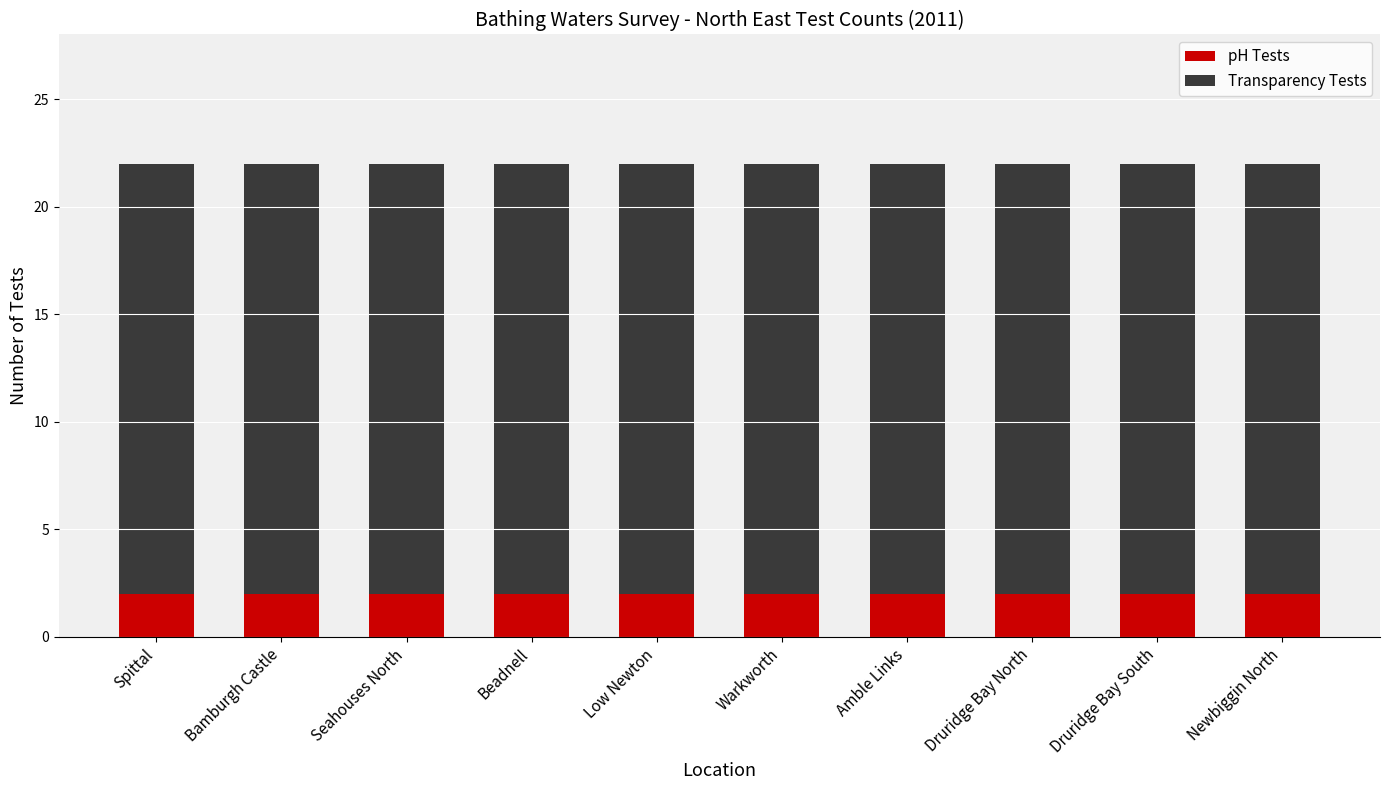

True or false: pH Tests has a value of 2 at Spittal.

True